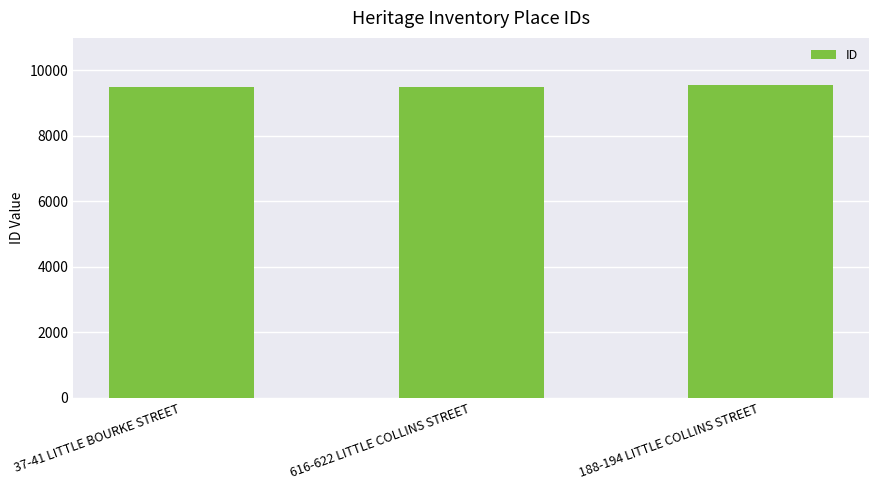

What is the sum of all values?

28524